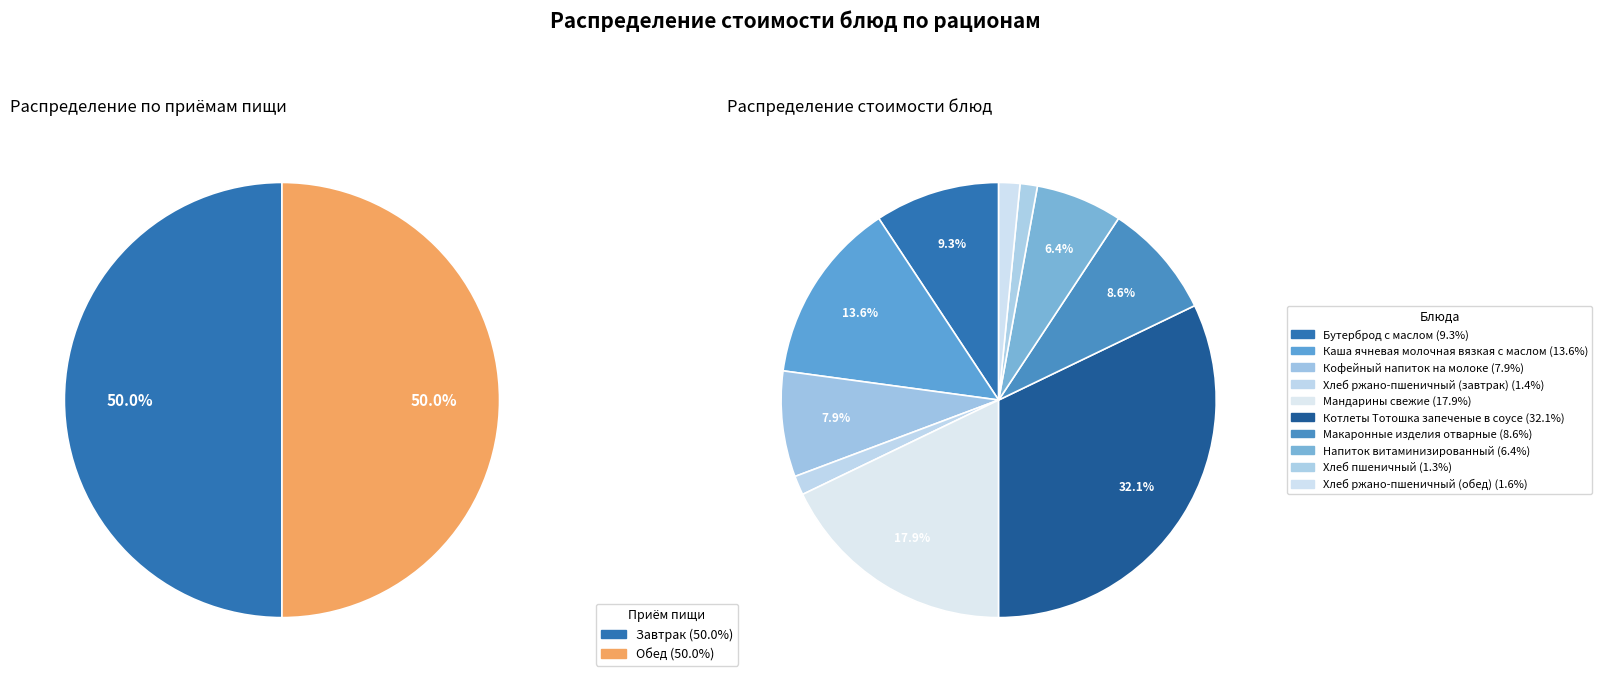

What percentage is the Котлеты Тотошка запеченые в соусе slice, to the nearest percent?

32%